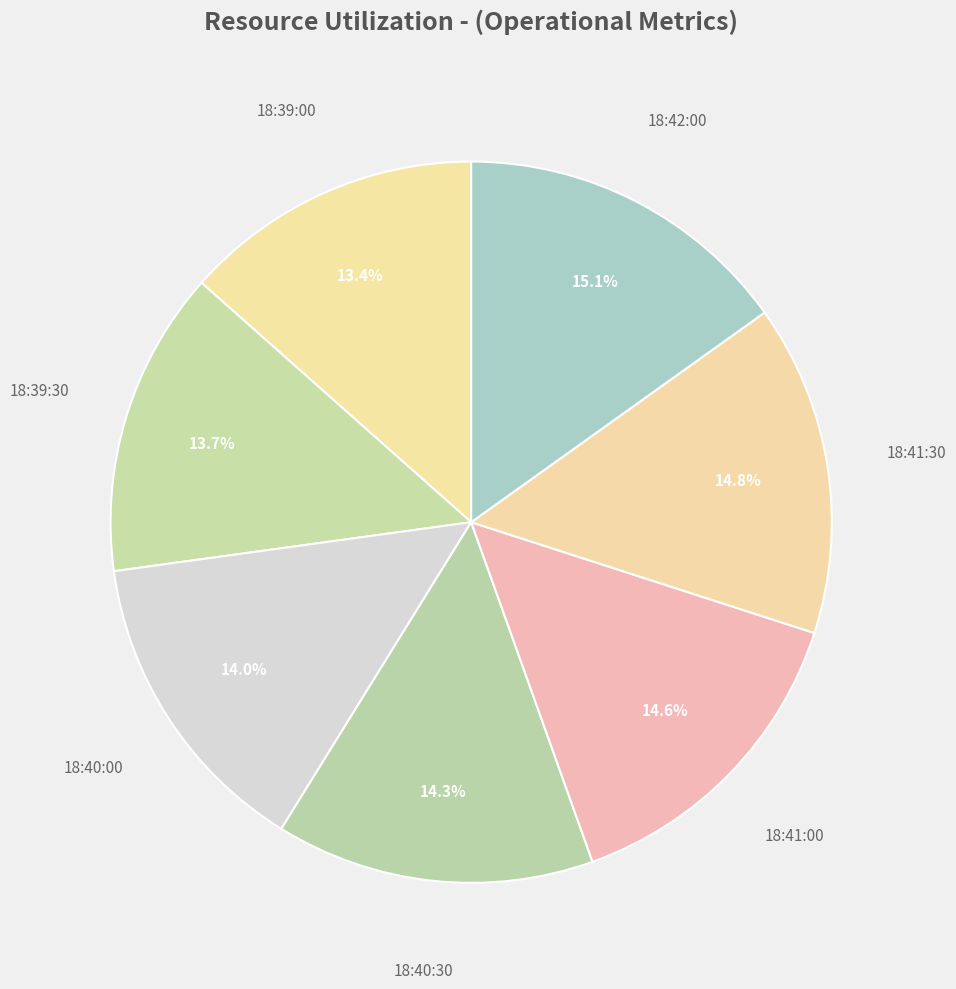

What percentage is the 18:40:30 slice, to the nearest percent?

14%